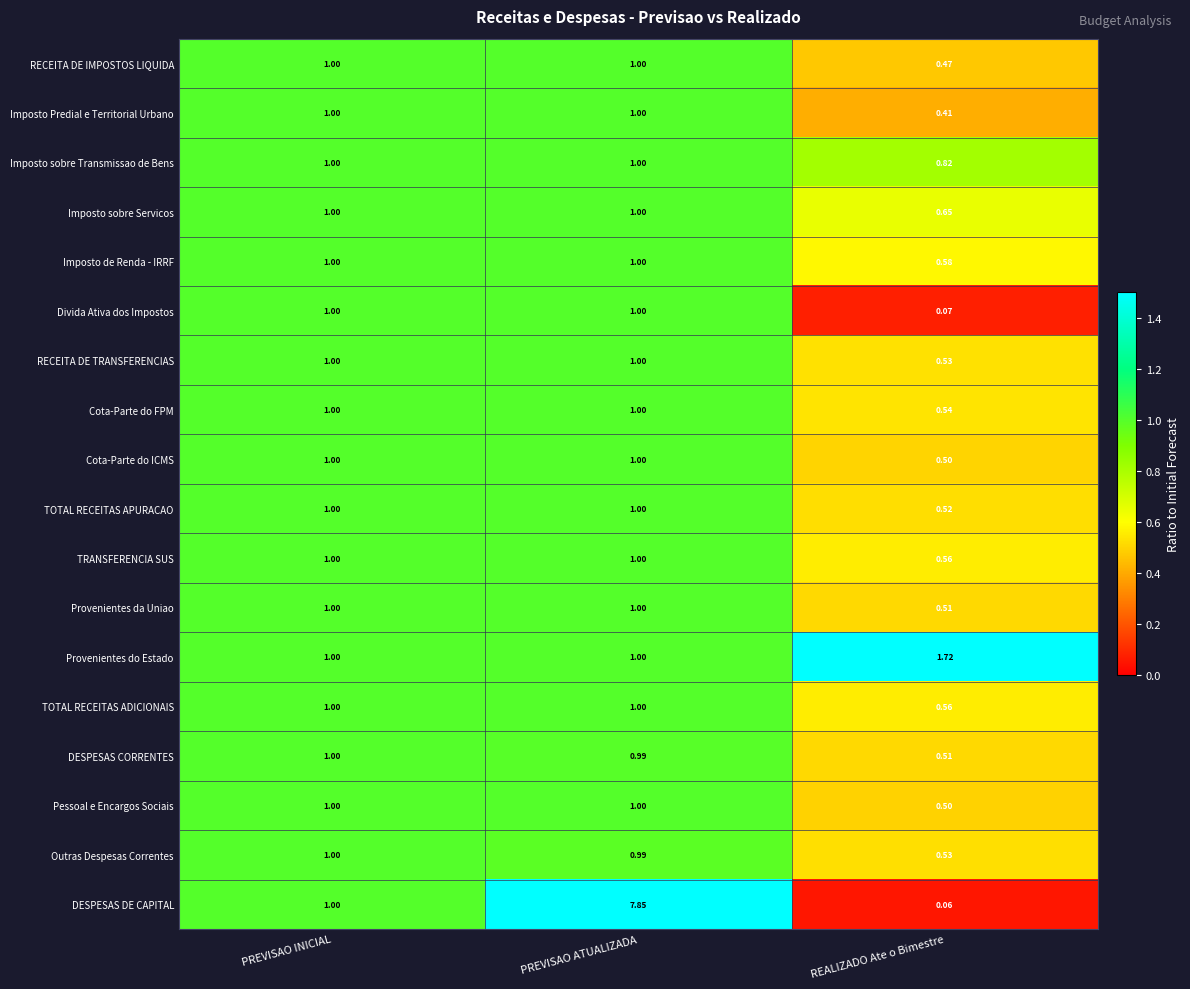

Which label corresponds to the largest value in the chart?

PREVISAO ATUALIZADA